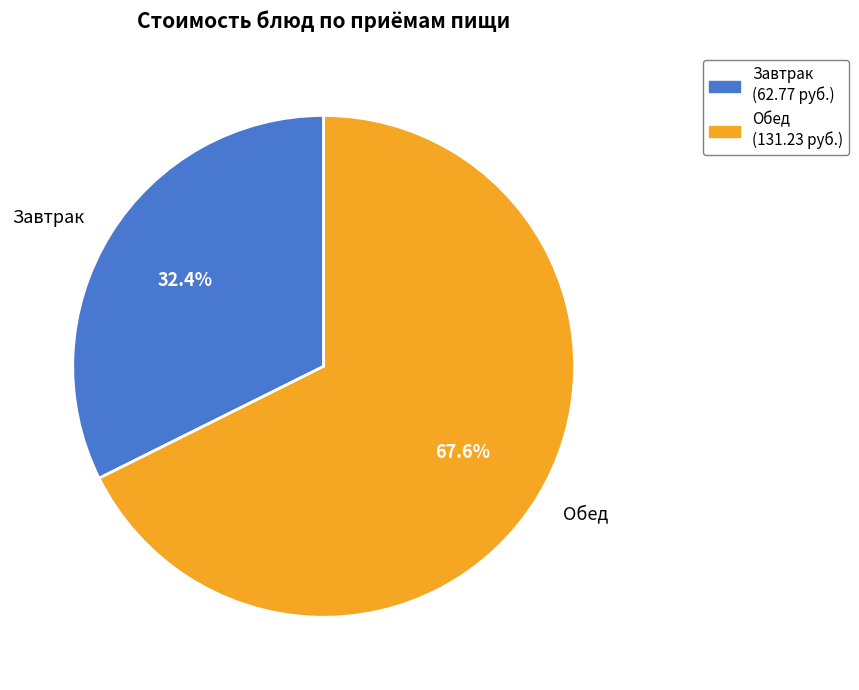

Rank the categories by value from highest to lowest.

Обед, Завтрак